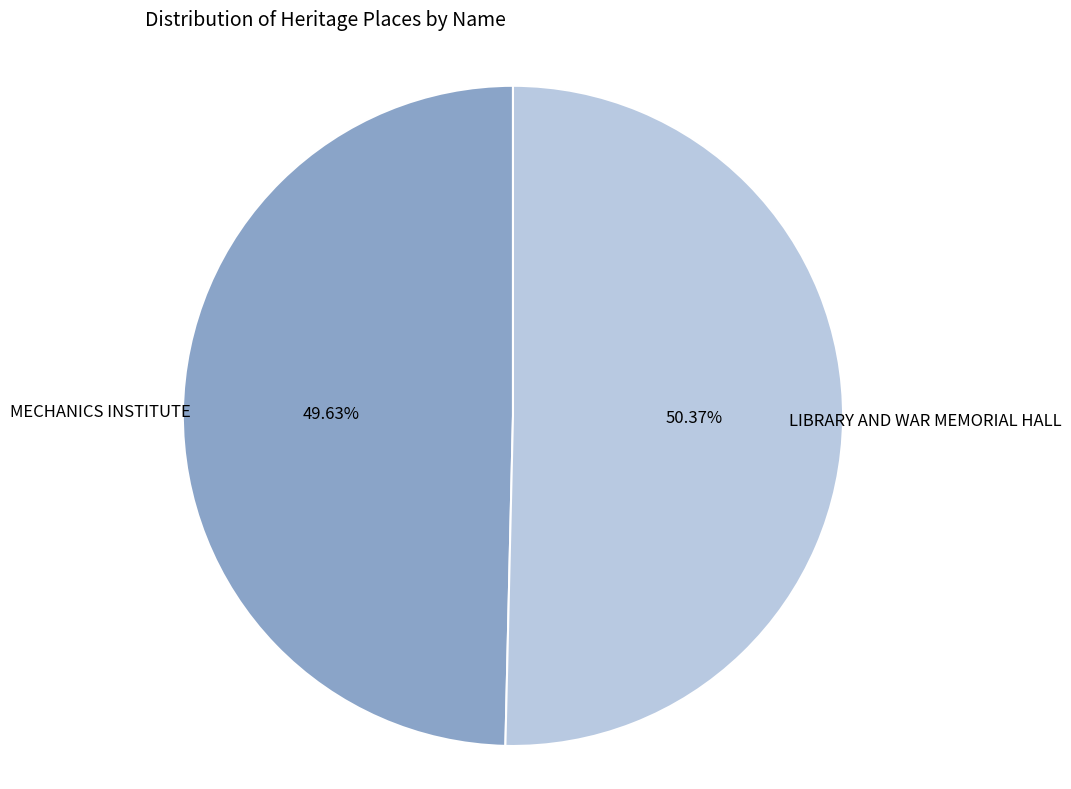

What percentage is NOT represented by LIBRARY AND WAR MEMORIAL HALL?

49.6%